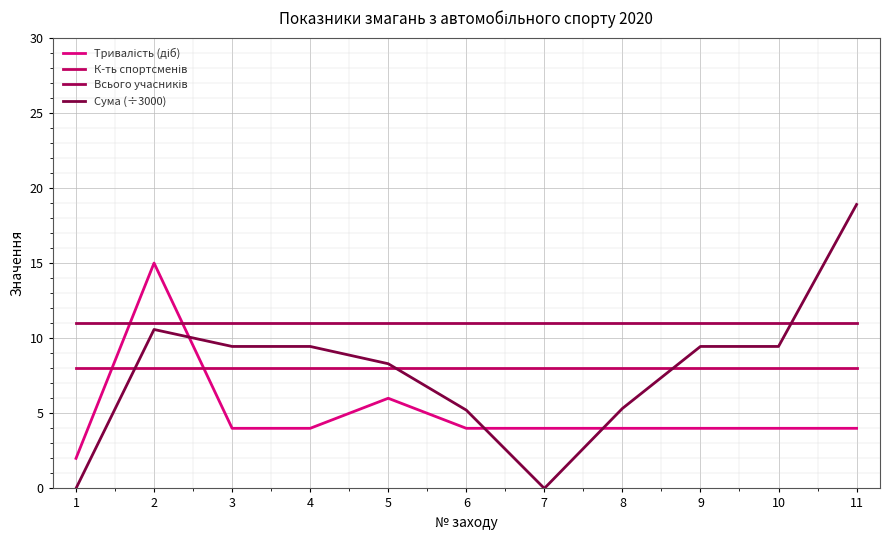

What is the difference between the Сума (÷3000) values at 9 and 11?

9.4